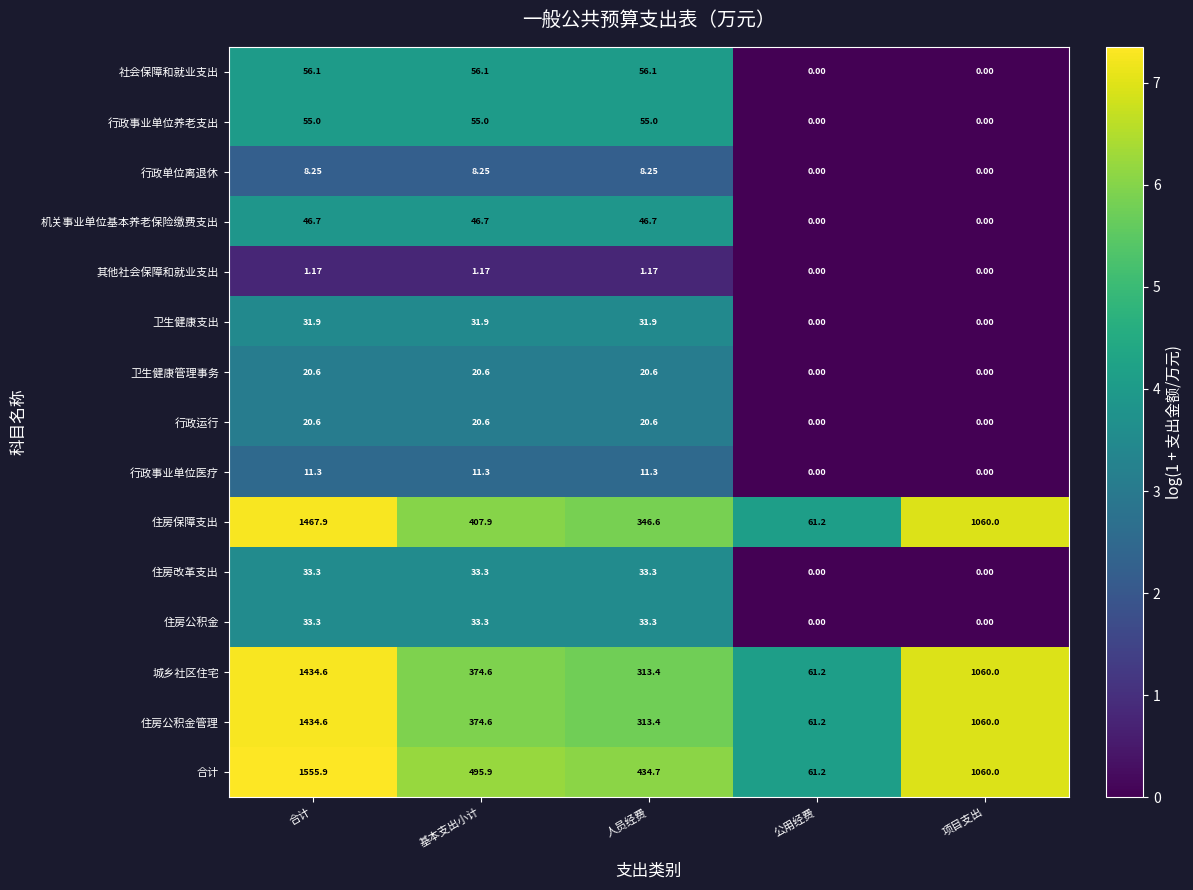

At which label does 社会保障和就业支出 first exceed 56?

合计